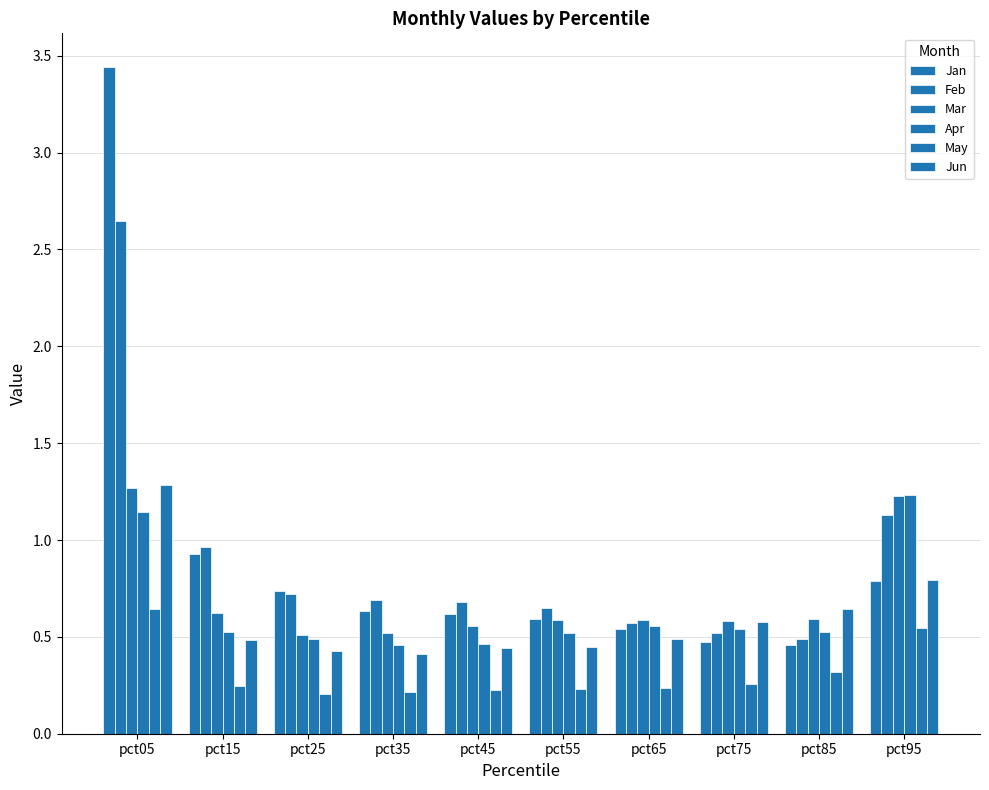

True or false: Feb has a value of 0.5 at pct85.

True